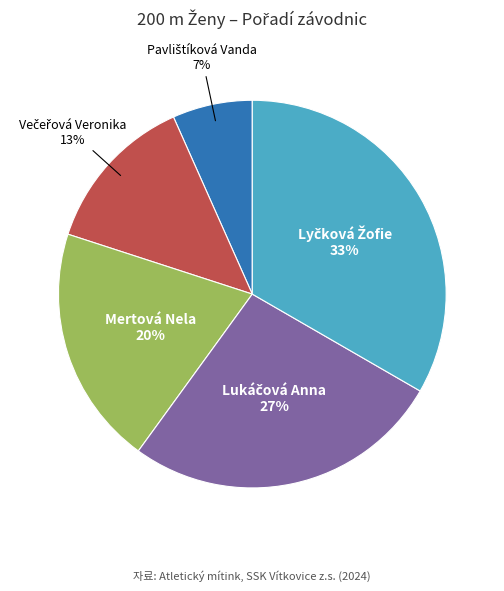

To the nearest percent, what is the average slice percentage?

20%